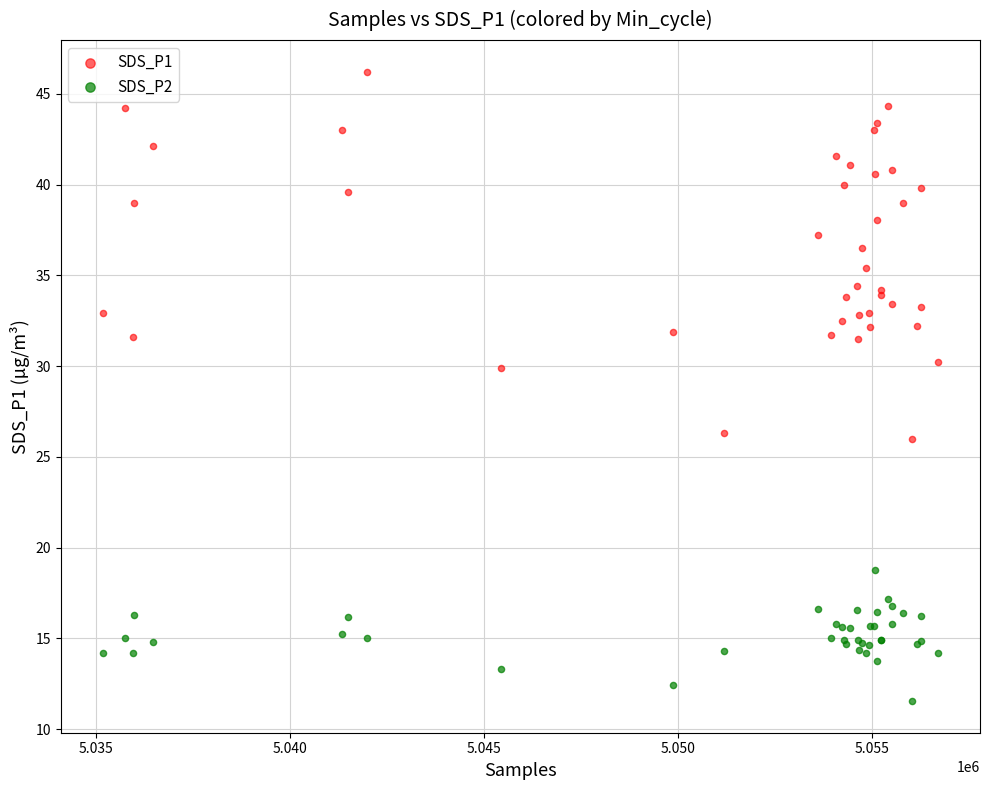

Which series has the widest spread of Y values?

SDS_P1